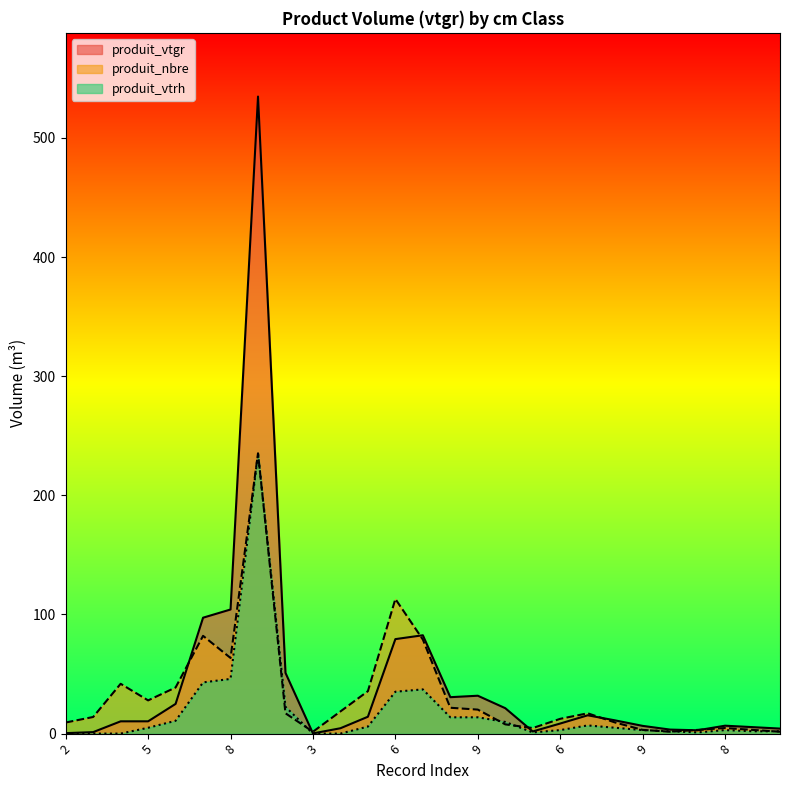

What is the maximum value shown in the chart?

534.8